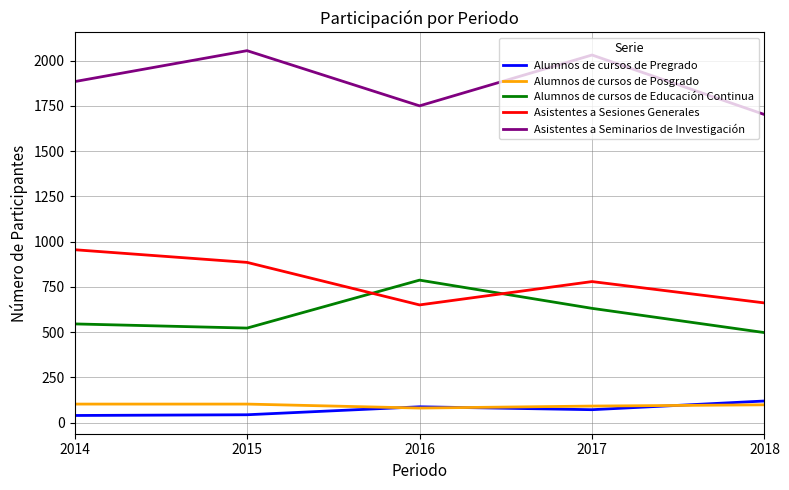

The value of Asistentes a Sesiones Generales at 2014 is 1436. True or false?

False